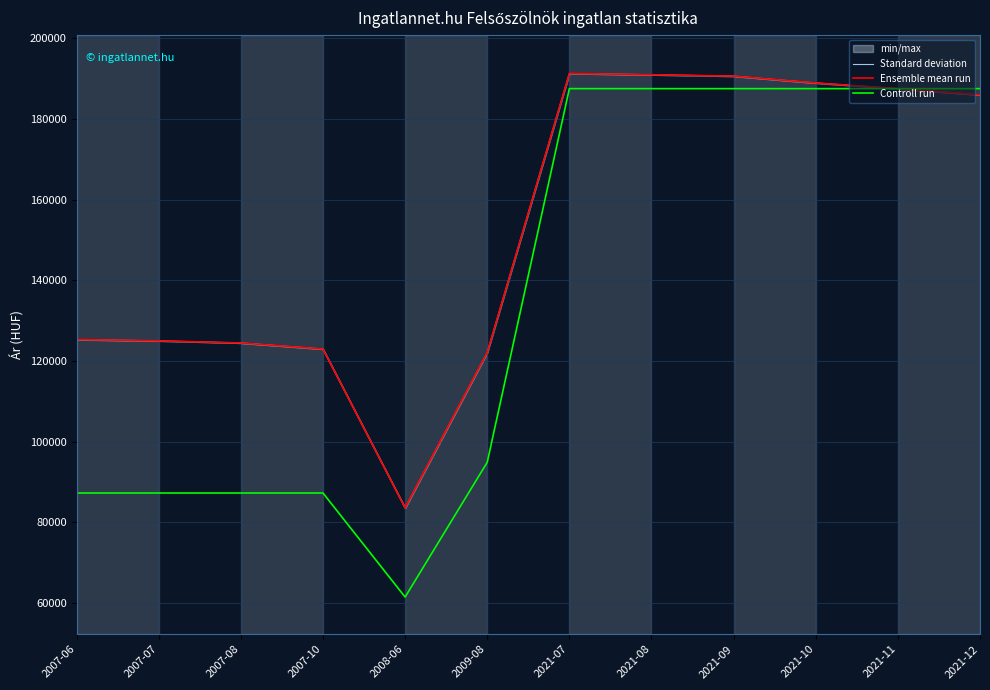

Rank the series by their maximum value, from lowest to highest.

Controll run, Standard deviation, Ensemble mean run